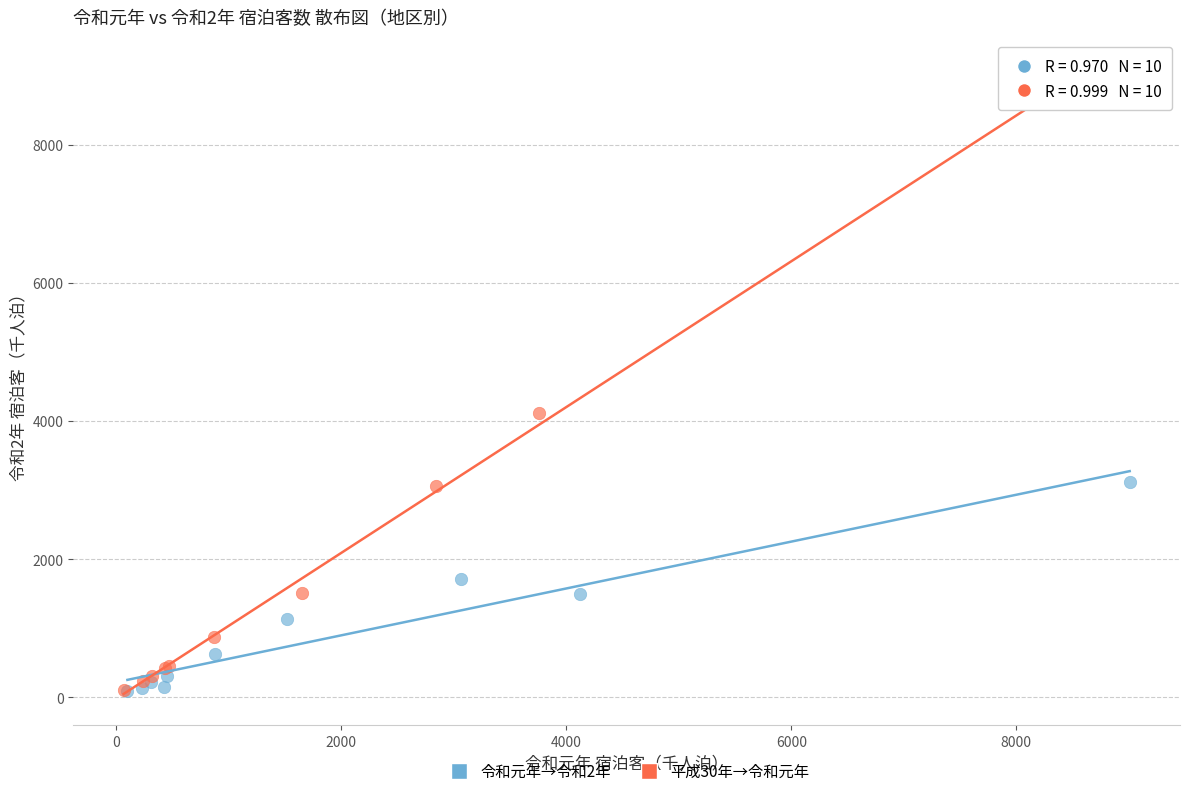

What are all the series names shown in the legend?

令和元年→令和2年, 平成30年→令和元年